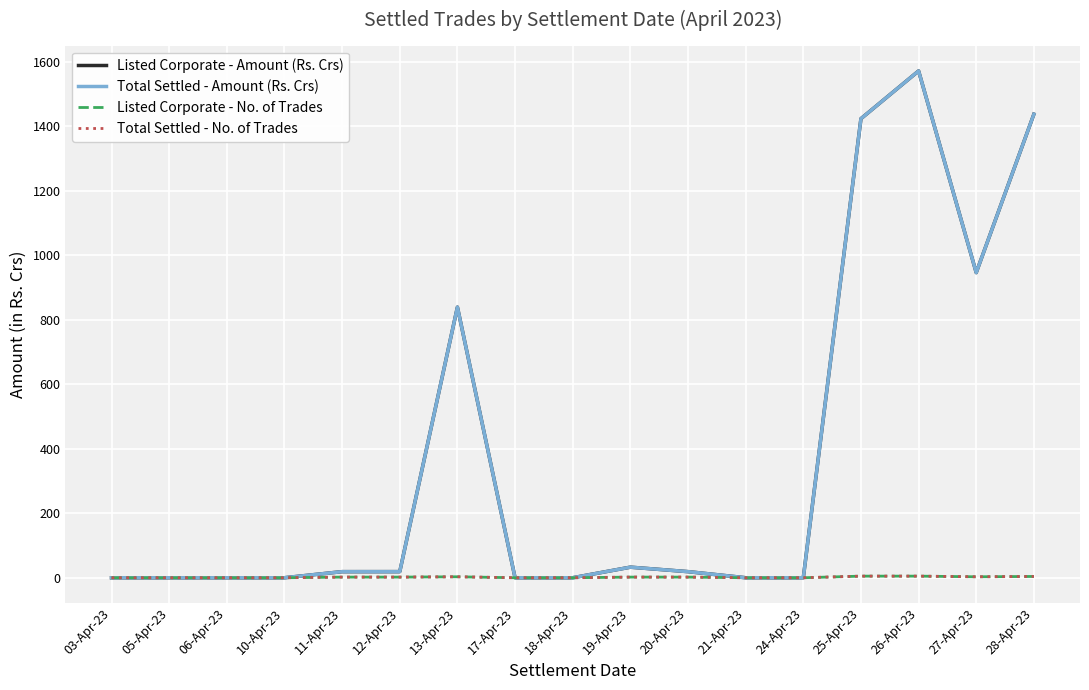

The value of Total Settled - Amount (Rs. Crs) at 18-Apr-23 is 945.0. True or false?

False